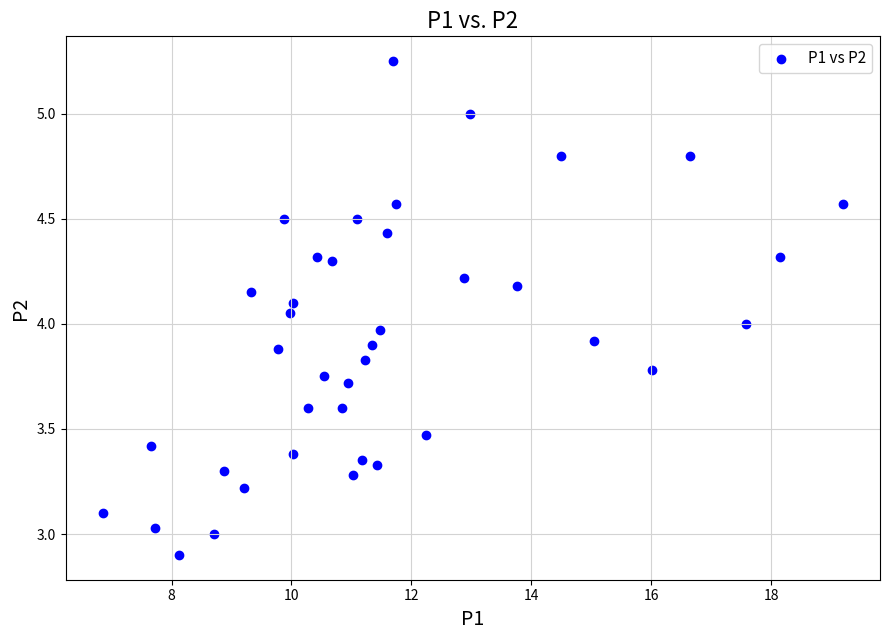

What is the range of X values (max minus min)?

12.3